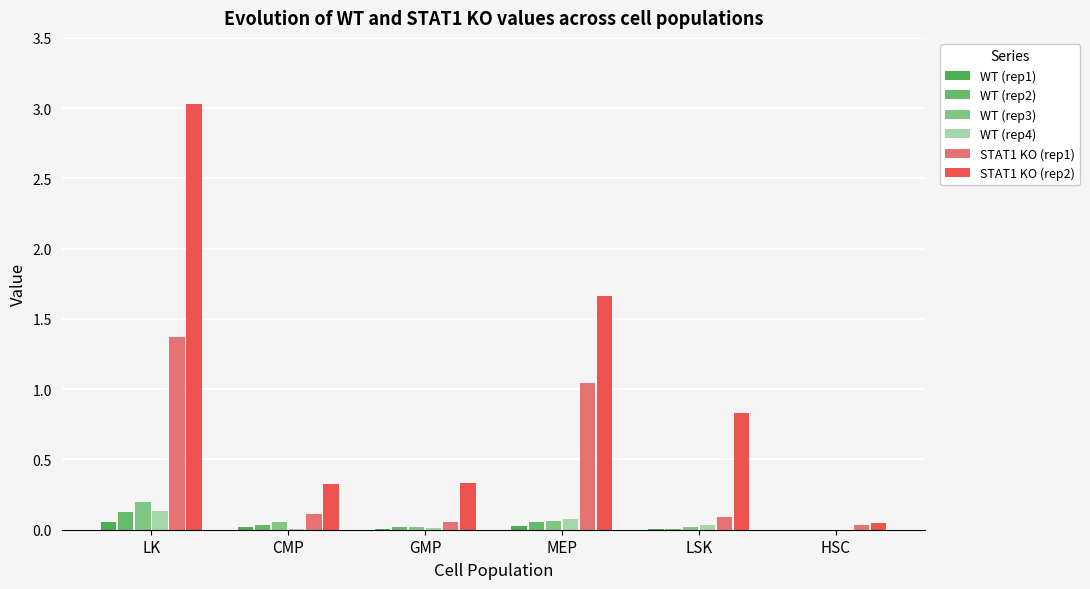

The WT (rep3) series shows 0.0 at HSC. True or false?

True